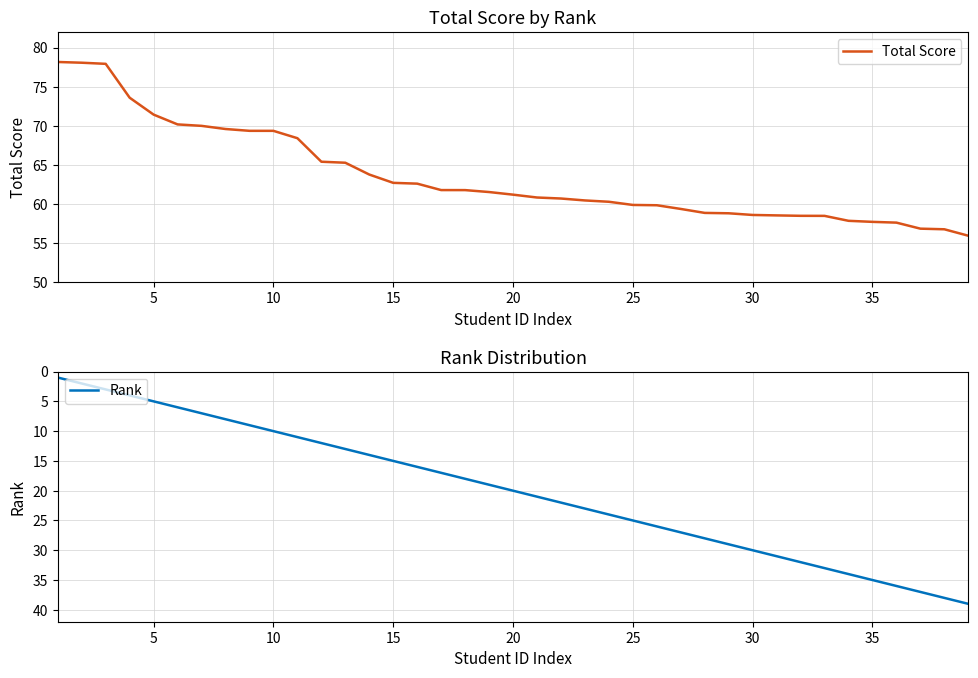

What is the difference between the Rank values at 9 and 14?

5.0